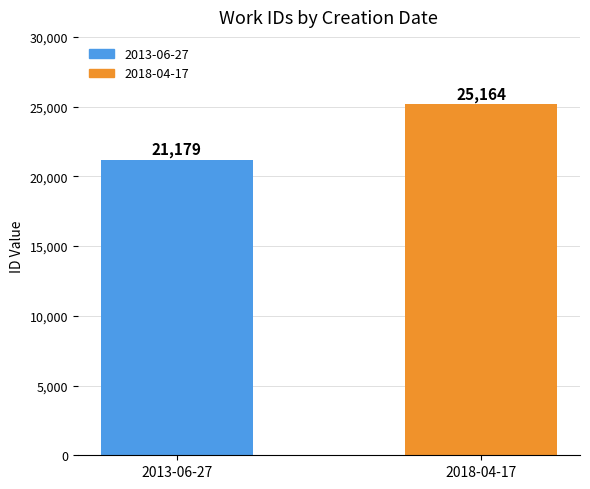

At which label is the value closest to 23171?

2013-06-27